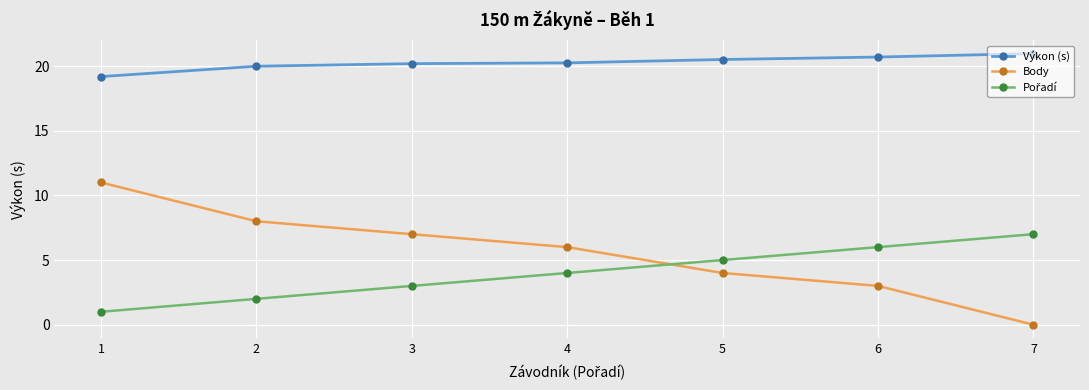

Does the chart display data point markers on the line(s)?

Yes